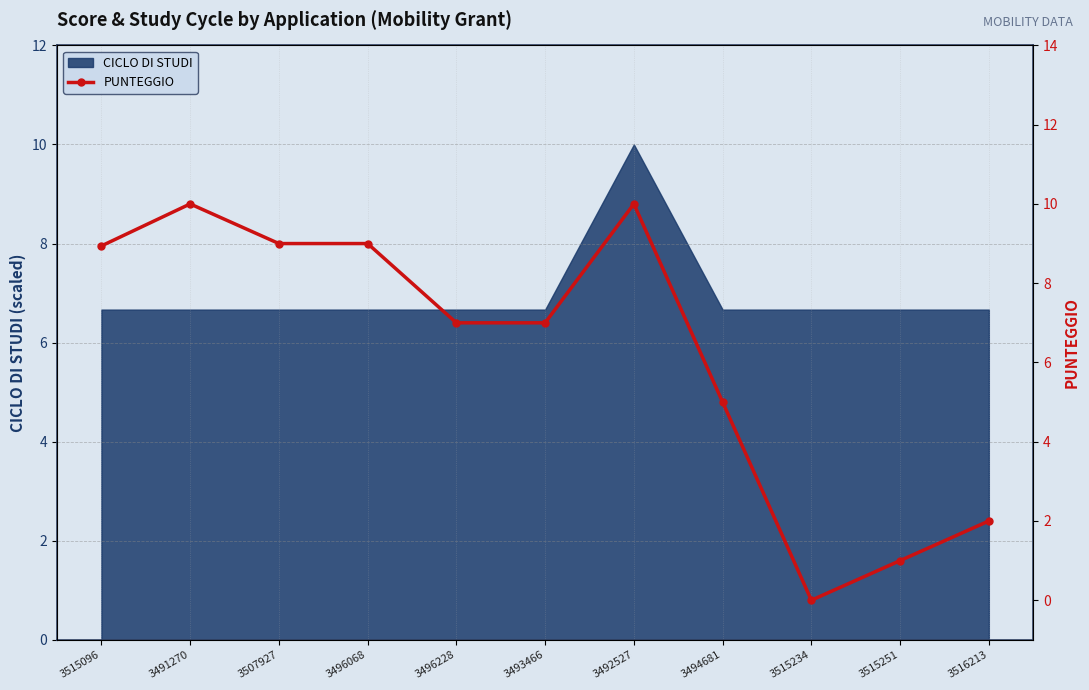

Where is the data nearest to the value 5?

3494681